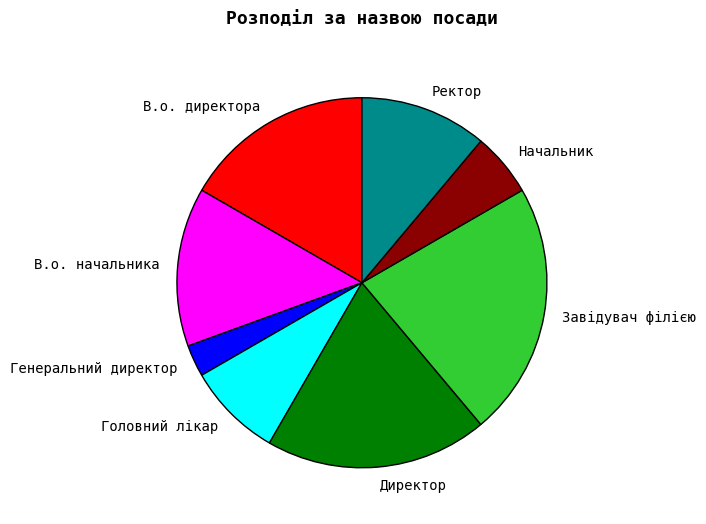

Is it true that Завідувач філією is 22% of the pie?

True